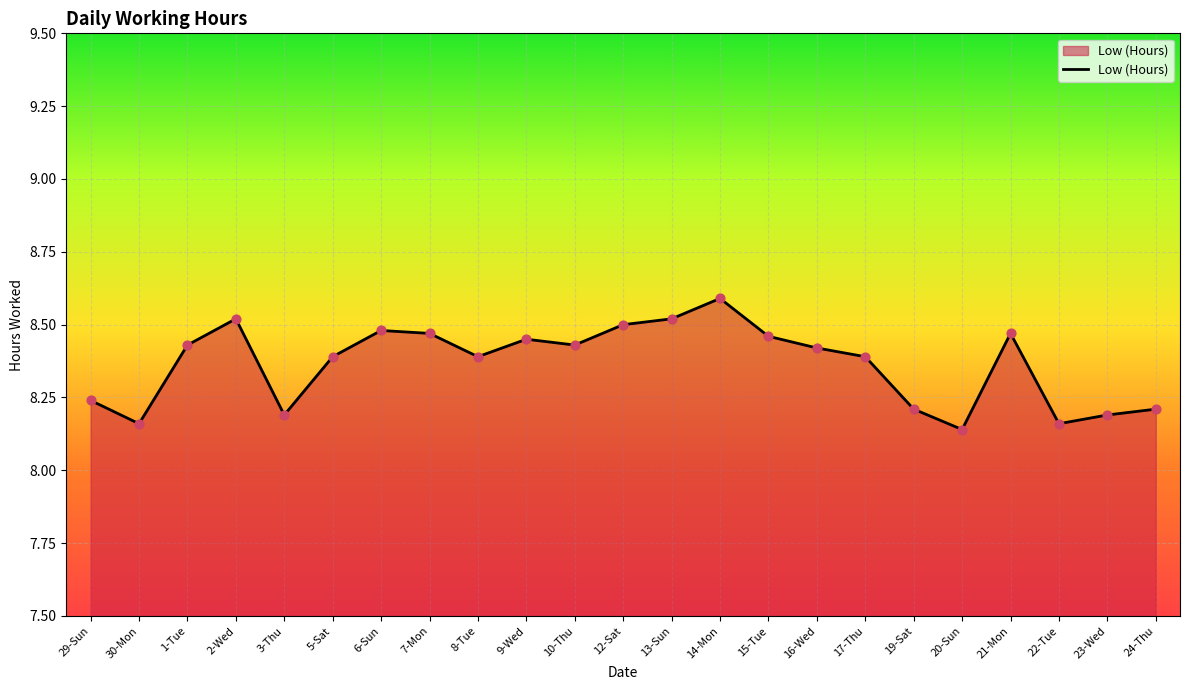

What is the ratio of the value at 30-Mon to the value at 13-Sun?

1.0